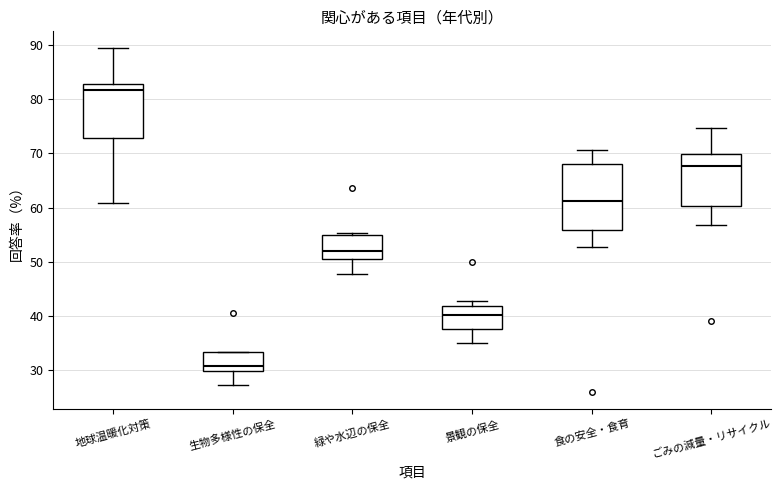

Reading left to right, read every box against the y-axis: the position of its median line, the range the box covers, and the ends of its whiskers. The values are not printed on the chart, so give them approximately, as read against the axis.

地球温暖化対策: median 82, box 73 to 83, whiskers 61 to 89
生物多様性の保全: median 31, box 30 to 33, whiskers 27 to 33
緑や水辺の保全: median 52, box 51 to 55, whiskers 48 to 55 (just above the box's upper edge)
景観の保全: median 40, box 38 to 42, whiskers 35 to 43
食の安全・食育: median 61, box 56 to 68, whiskers 53 to 71
ごみの減量・リサイクル: median 68, box 60 to 70, whiskers 57 to 75